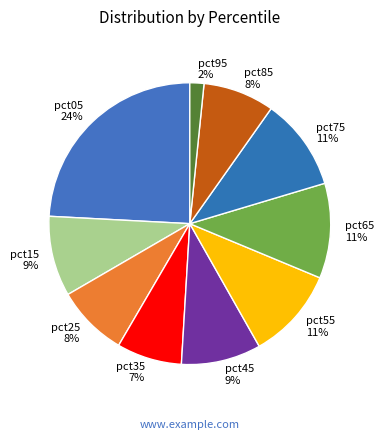

Between pct85 8% and pct15 9%, which is larger?

pct15 9%